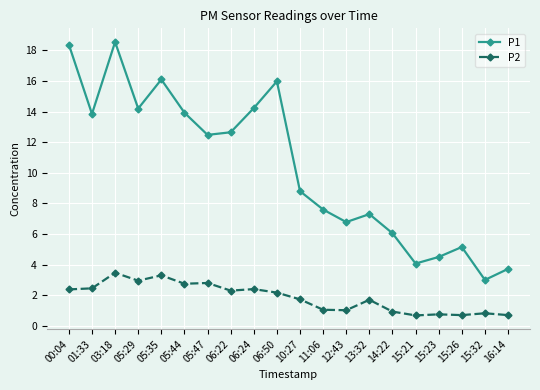

In P2, how many points are higher than both neighbors (excluding endpoints)?

7